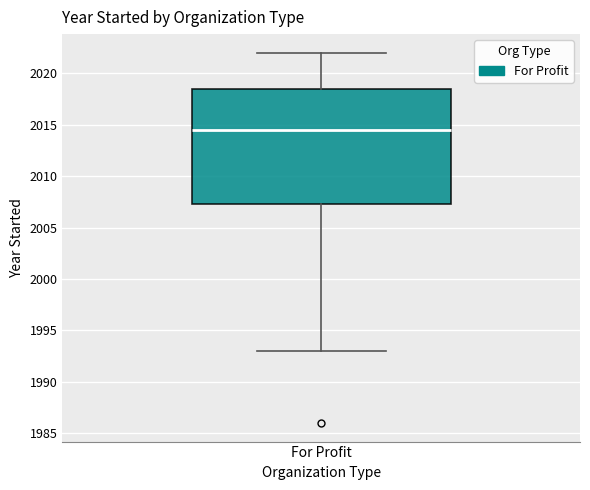

Transcribe this box plot: give where the median line is, the range the box spans, and where the two whiskers end, as read against the y-axis. The values are not printed on the chart, so give them approximately, as read against the axis.

median 2014.5, box 2007.5 to 2018.5, whiskers 1993.0 to 2022.0